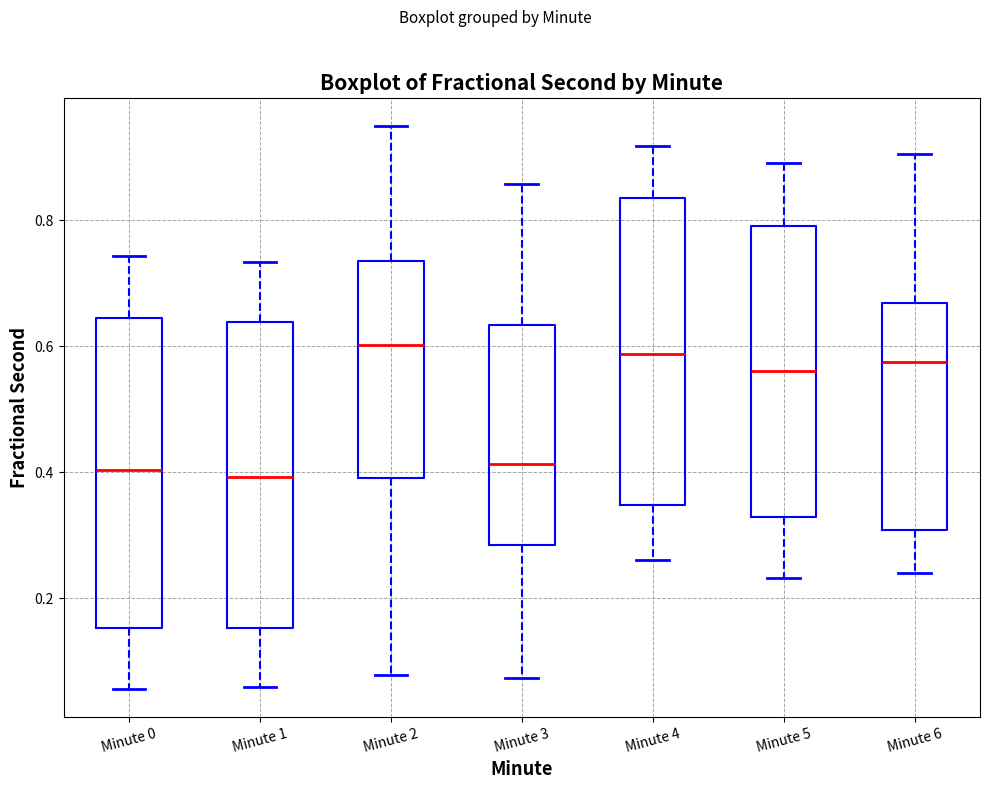

Reading left to right, transcribe this box plot: for each box, give where its median line is, the range the box spans, and where its two whiskers end, as read against the y-axis. The values are not printed on the chart, so give them approximately, as read against the axis.

Minute 0: median 0.40, box 0.16 to 0.64, whiskers 0.06 to 0.74
Minute 1: median 0.40, box 0.16 to 0.64, whiskers 0.06 to 0.74
Minute 2: median 0.60, box 0.40 to 0.74, whiskers 0.08 to 0.94
Minute 3: median 0.42, box 0.28 to 0.64, whiskers 0.08 to 0.86
Minute 4: median 0.58, box 0.34 to 0.84, whiskers 0.26 to 0.92
Minute 5: median 0.56, box 0.32 to 0.80, whiskers 0.24 to 0.90
Minute 6: median 0.58, box 0.30 to 0.66, whiskers 0.24 to 0.90